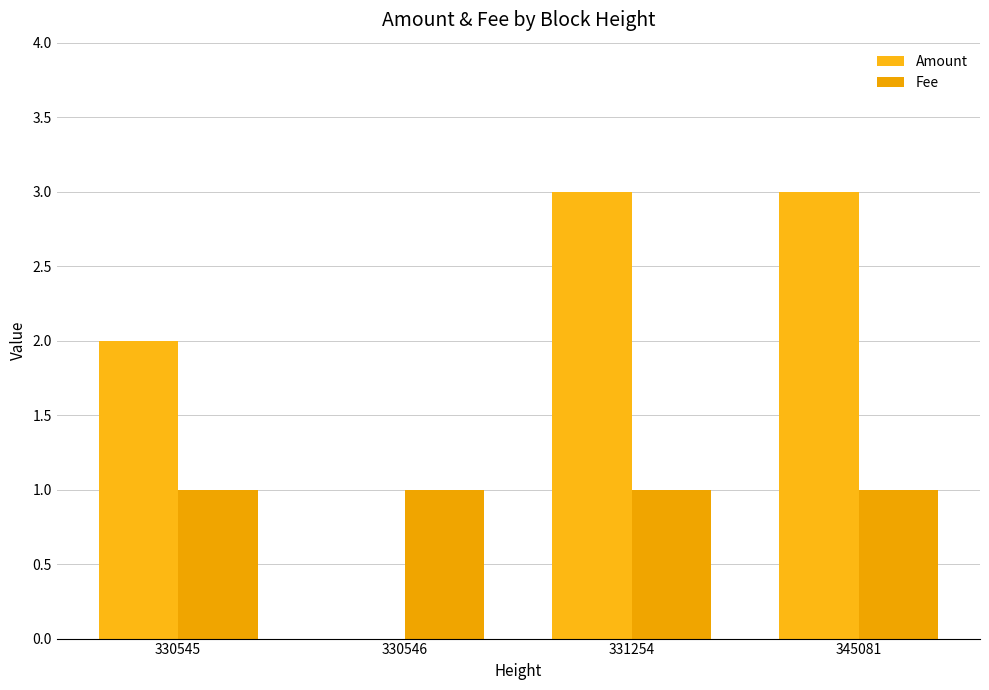

Which series changed the most between 330545 and 345081?

Amount